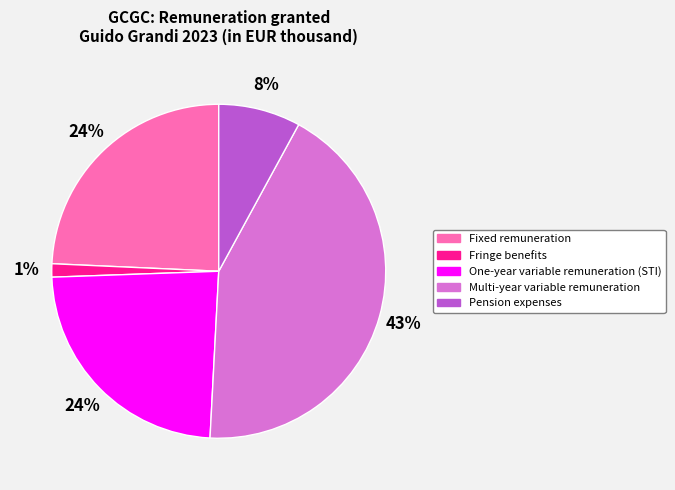

Which category has the biggest portion of the pie?

Multi-year variable remuneration